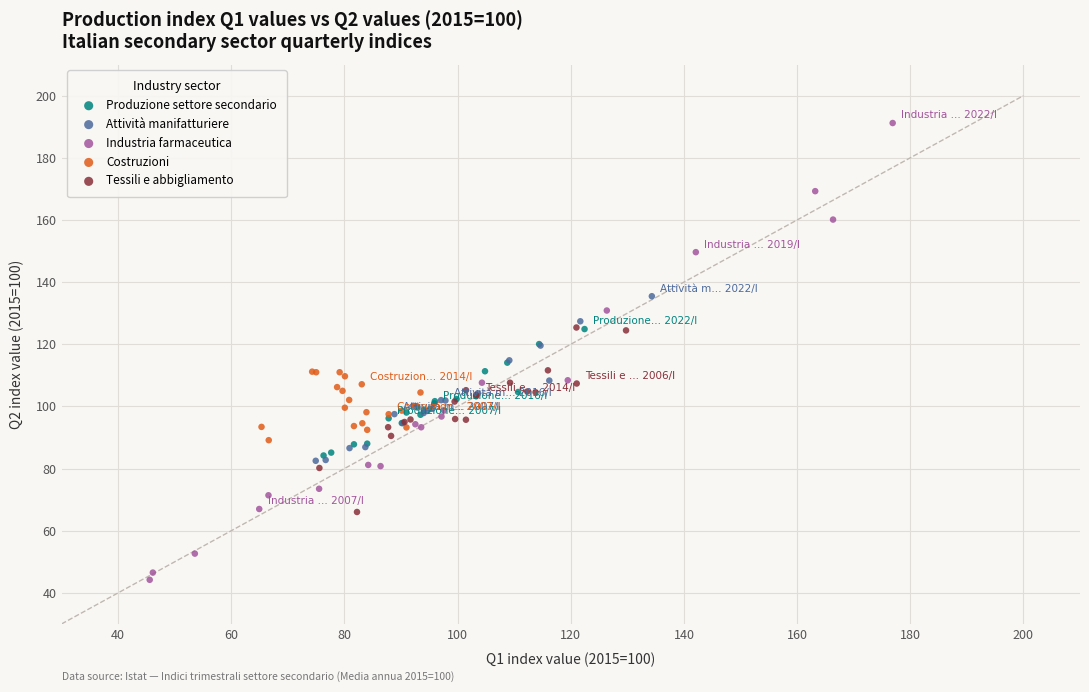

Which series contains the highest Y value?

Industria farmaceutica